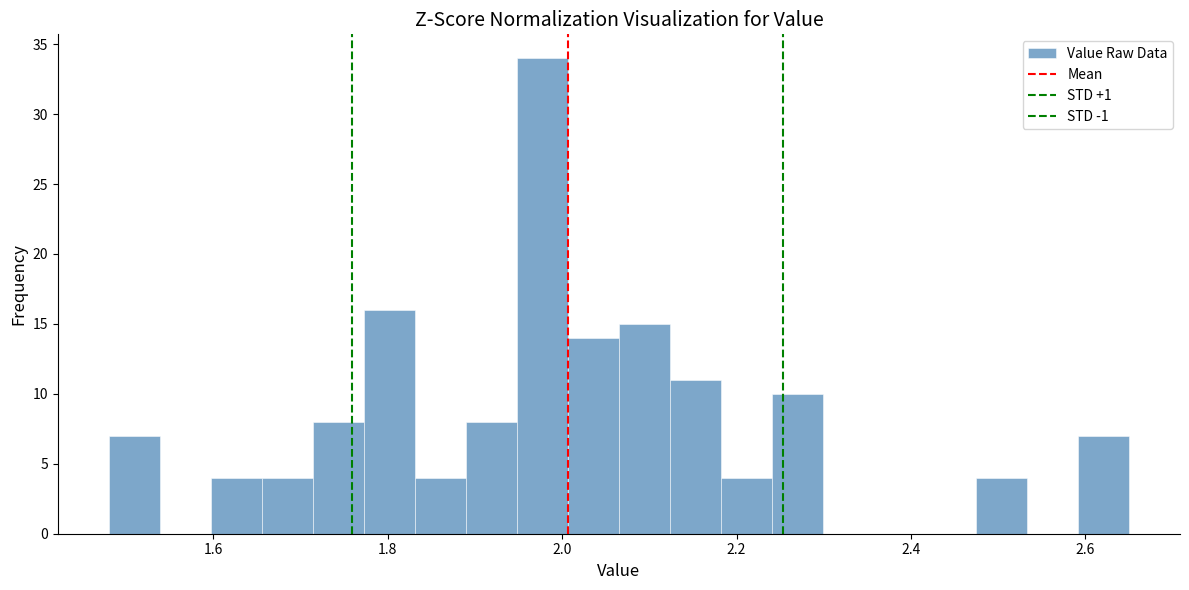

Read against the x-axis, roughly where is the centre of the tallest bar?

1.98